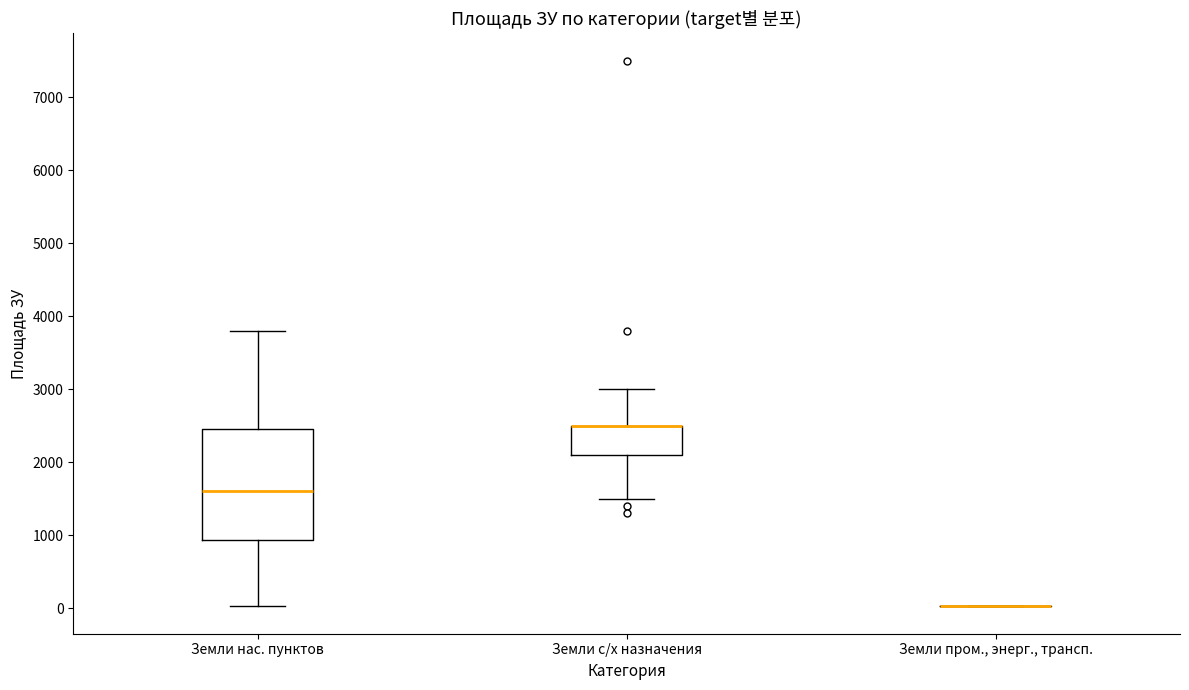

Reading left to right, transcribe this box plot: for each box, give where its median line is, the range the box spans, and where its two whiskers end, as read against the y-axis. The values are not printed on the chart, so give them approximately, as read against the axis.

Земли нас. пунктов: median 1600, box 900 to 2500, whiskers 0 to 3800
Земли с/х назначения: median 2500 (drawn on the box's upper edge), box 2100 to 2500, whiskers 1500 to 3000
Земли пром., энерг., трансп.: box collapsed to a line at 0, whiskers 0 to 0